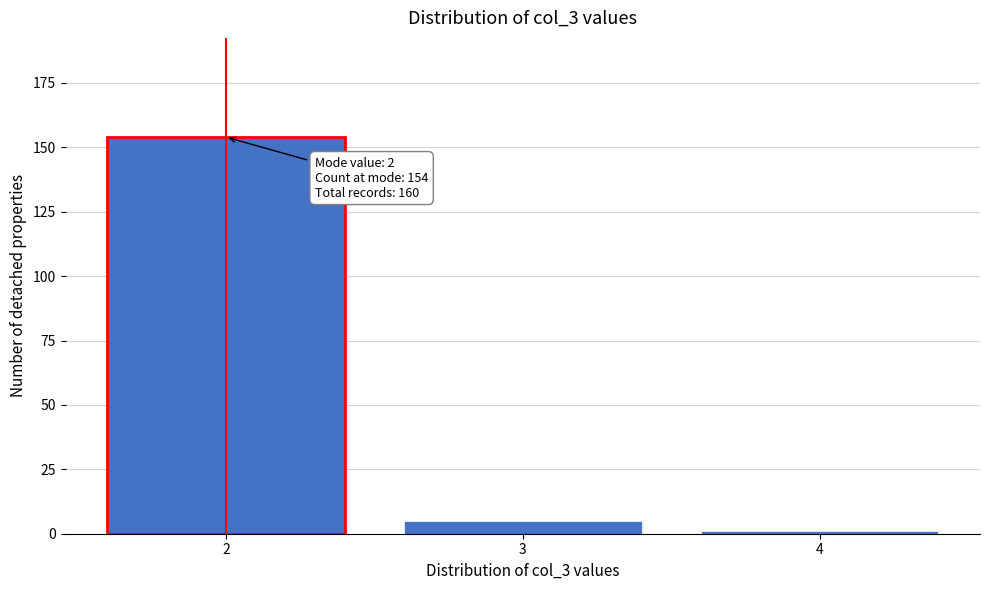

Which range on the x-axis has the tallest bar?

1.5 to 2.5